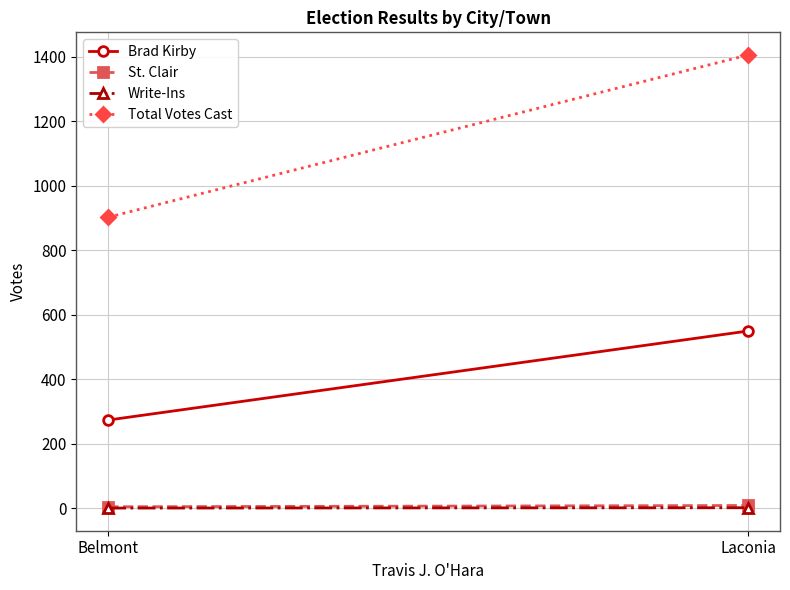

Is the value of Total Votes Cast at Belmont greater than the value of Brad Kirby at Laconia?

Yes